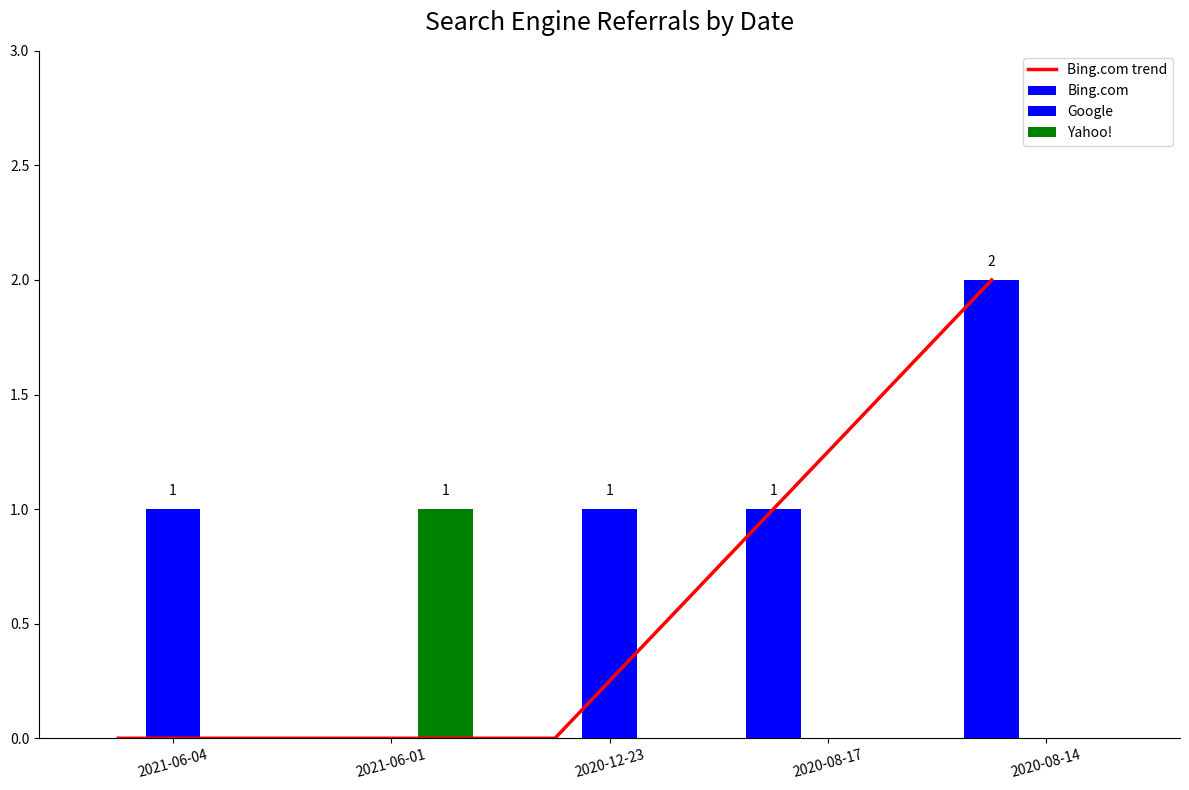

At which category is the sum across all series the highest?

2020-08-14